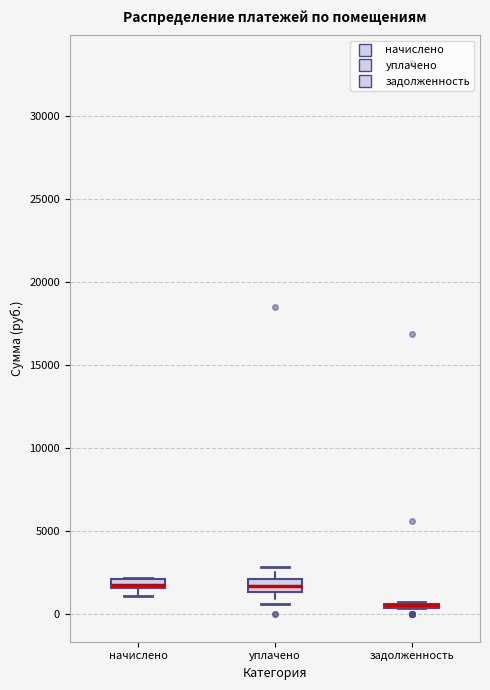

Where is the upper edge of the box for начислено on the y-axis? The values are not printed on the chart, so give them approximately, as read against the axis.

2000